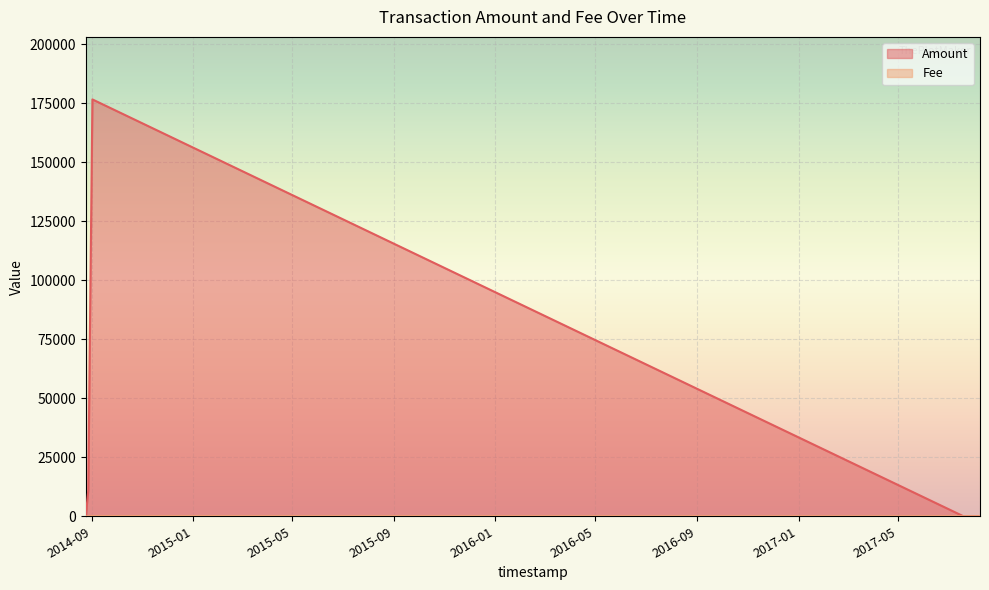

Is it true that Fee equals 1.0 at 2014-08-25?

True